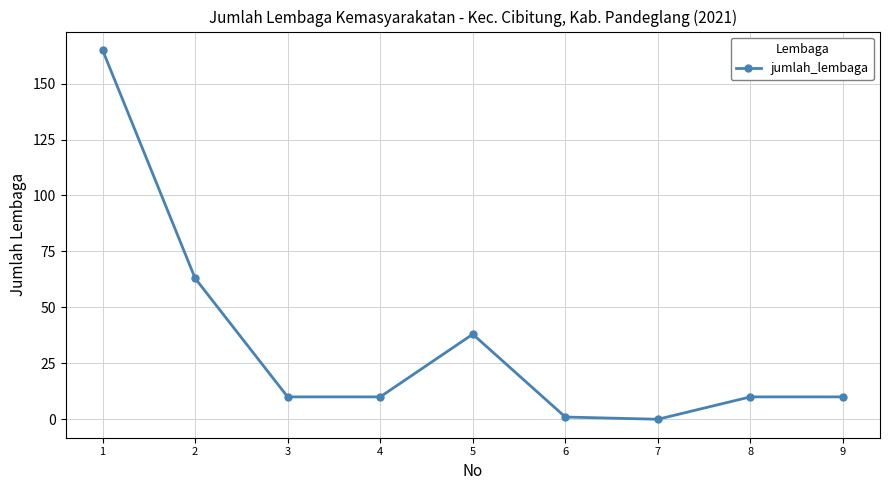

Reading left to right, what are all the values shown in this chart?

1=165	2=63	3=10	4=10	5=38	6=1	7=0	8=10	9=10